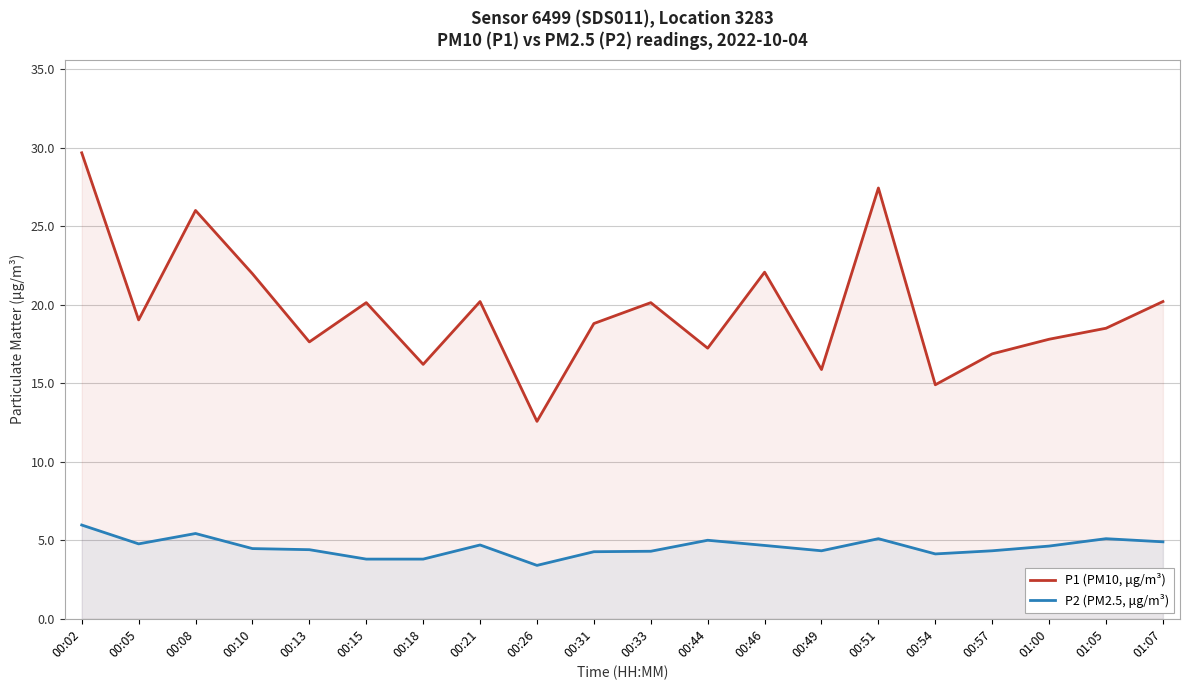

What is the highest value of the P1 (PM10, μg/m³) series?

29.7